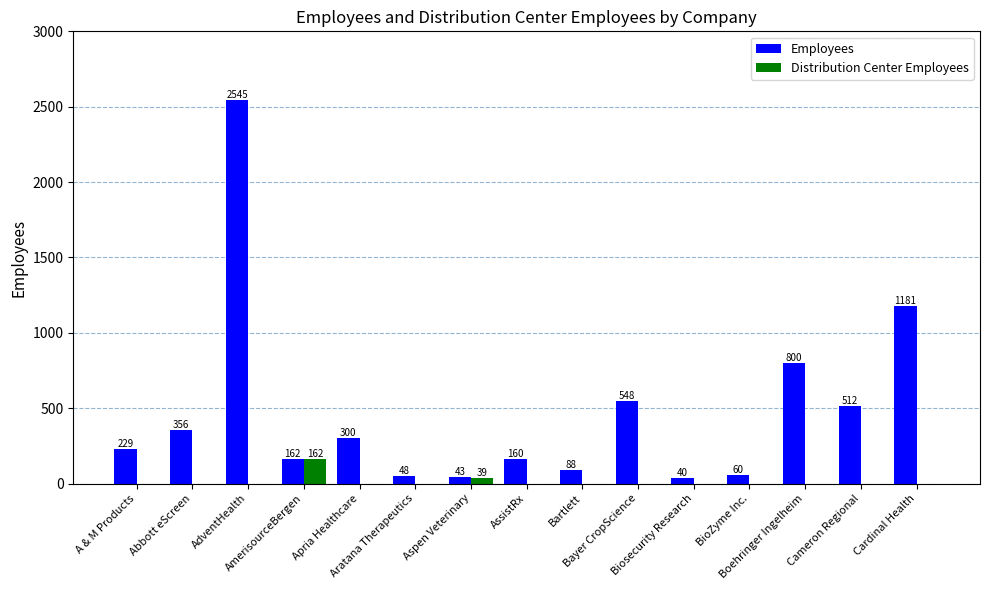

How many groups of bars are there?

15